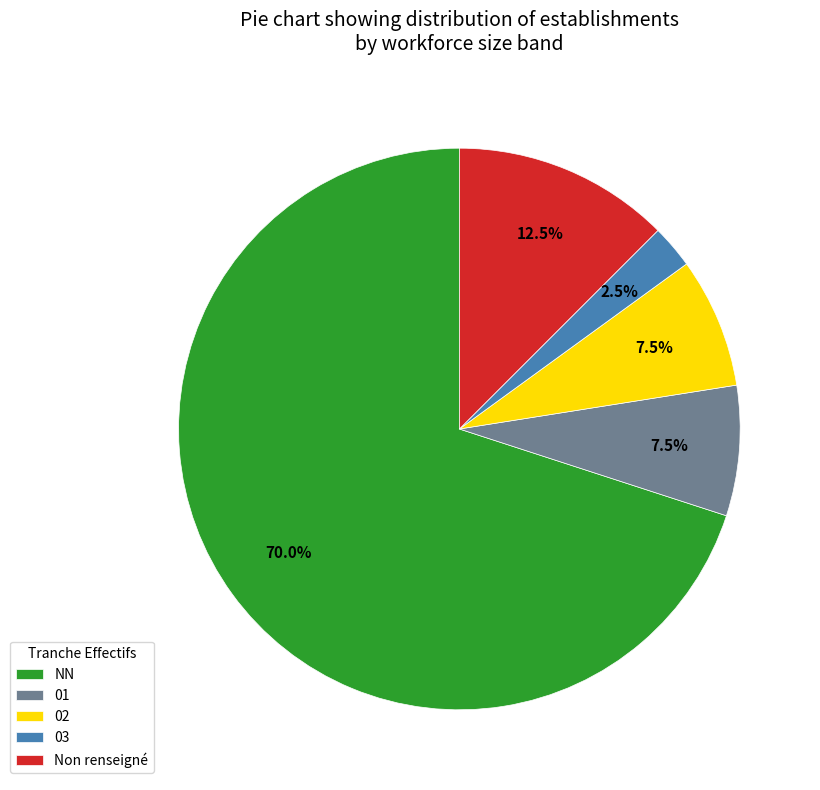

How much of the chart is everything except NN?

30.0%